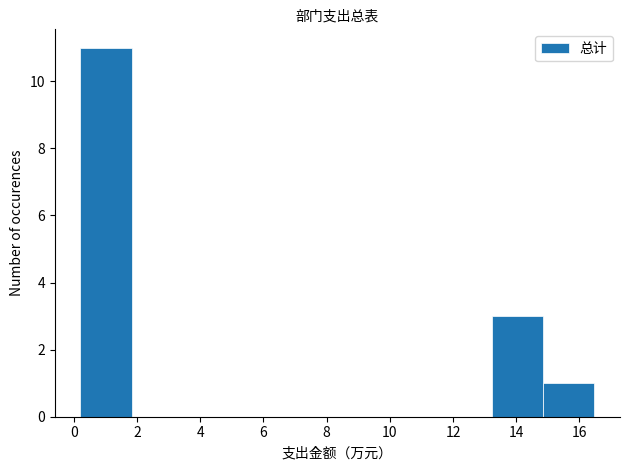

Reading left to right, transcribe this chart: for each bar, give the range it covers on the x-axis and its height. Neither the bar edges nor the heights are printed on the chart, so give them approximately, as read against the axes.

0.2 to 1.8: 11
1.8 to 3.4: 0
3.4 to 5.0: 0
5.0 to 6.8: 0
6.8 to 8.4: 0
8.4 to 10.0: 0
10.0 to 11.6: 0
11.6 to 13.2: 0
13.2 to 14.8: 3
14.8 to 16.4: 1